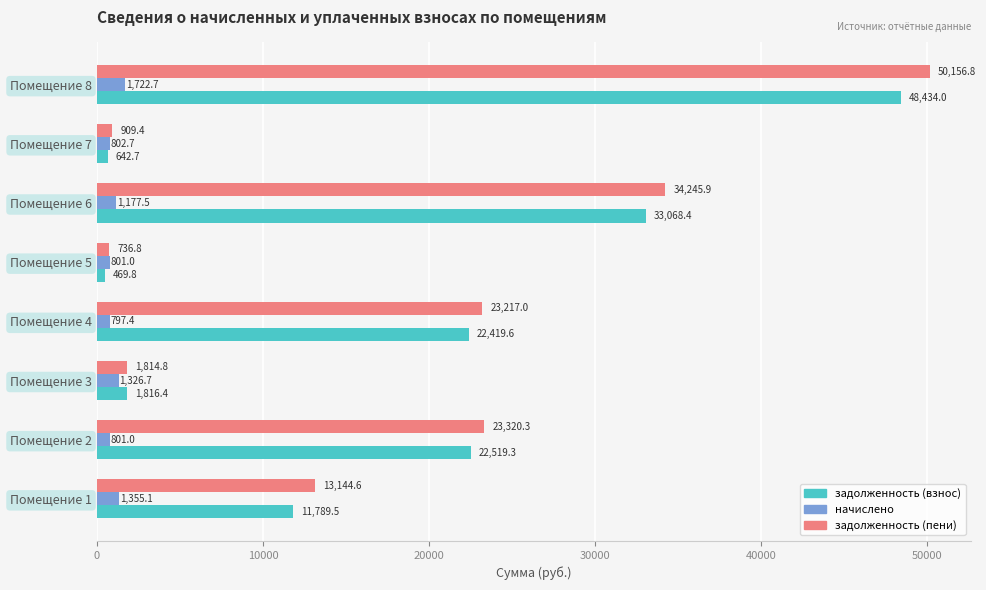

Which label corresponds to the largest value in the chart?

Помещение 8